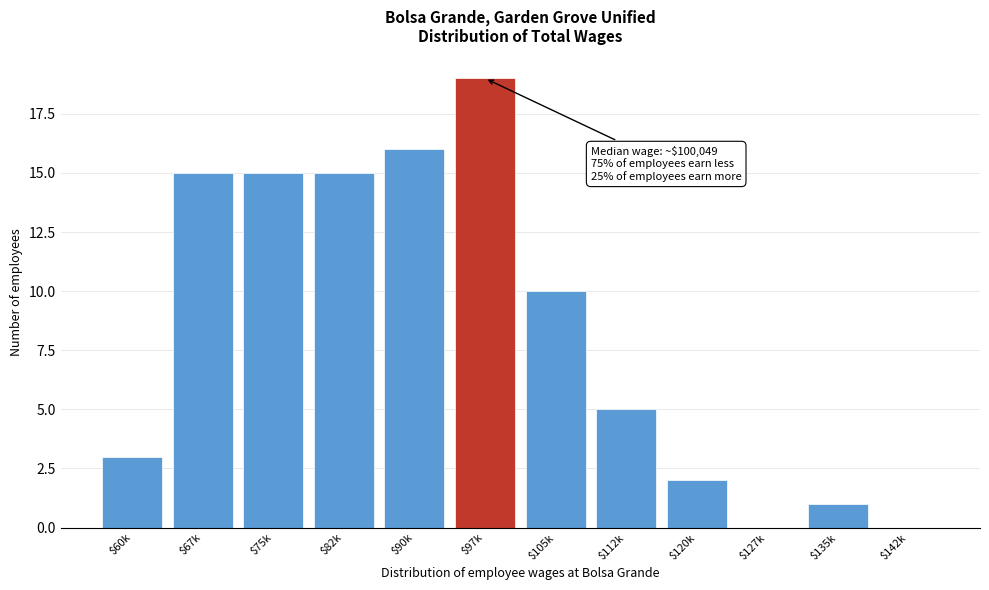

At which label is the value closest to 9?

$105k